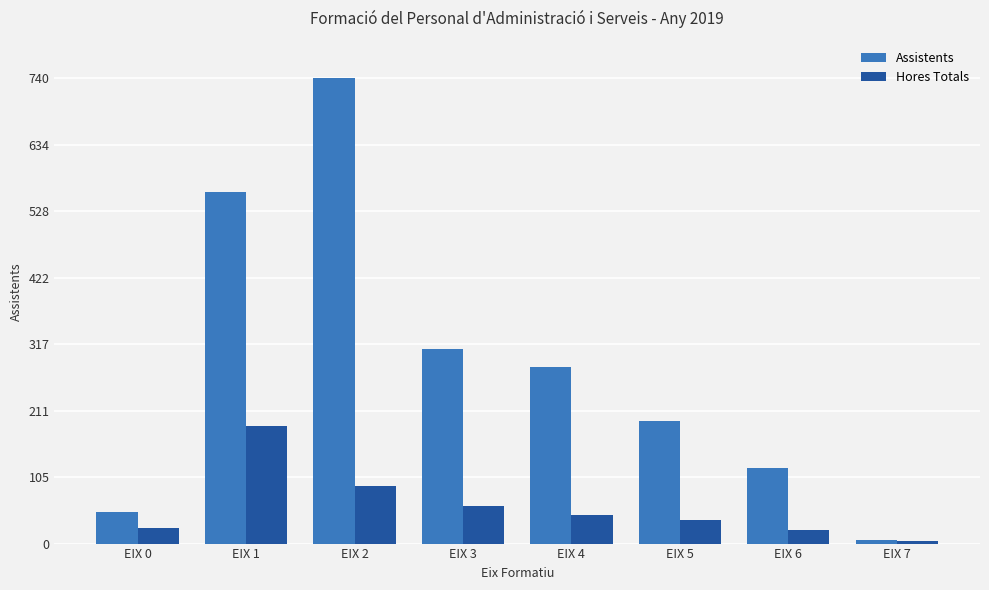

Is it true that Assistents equals 559.0 at EIX 1?

True